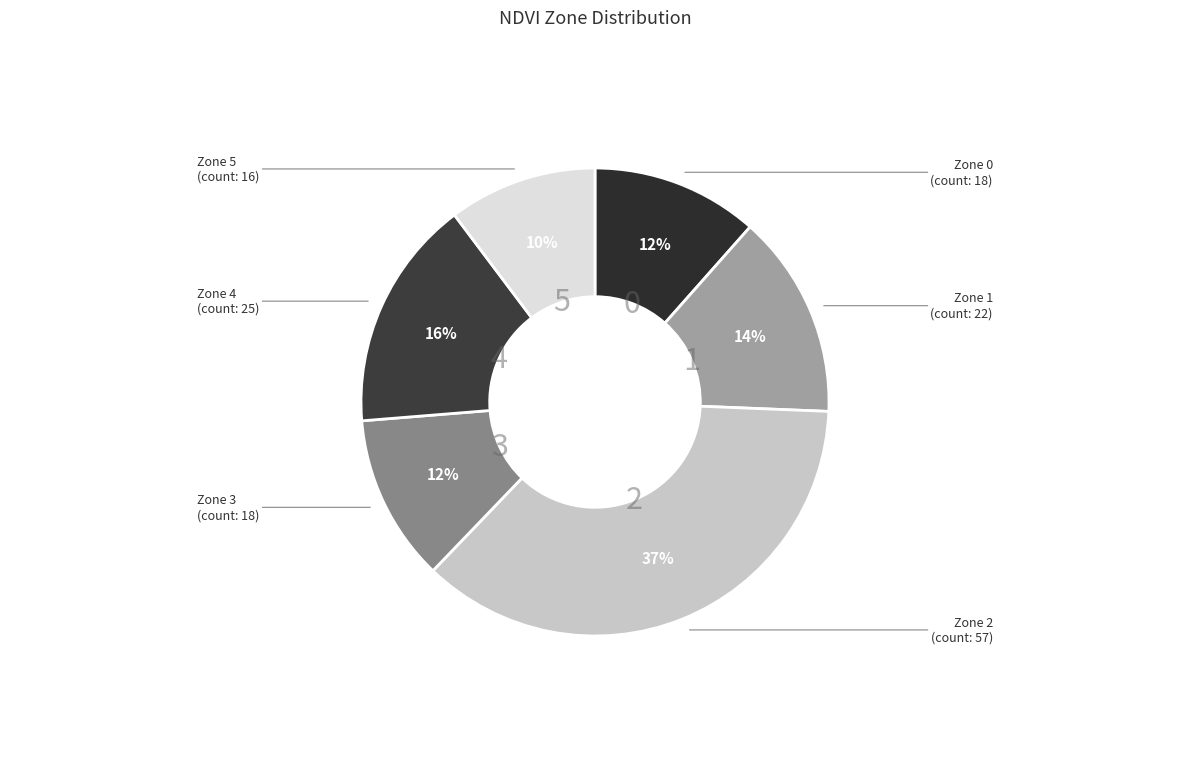

Count the number of slices in the pie.

6